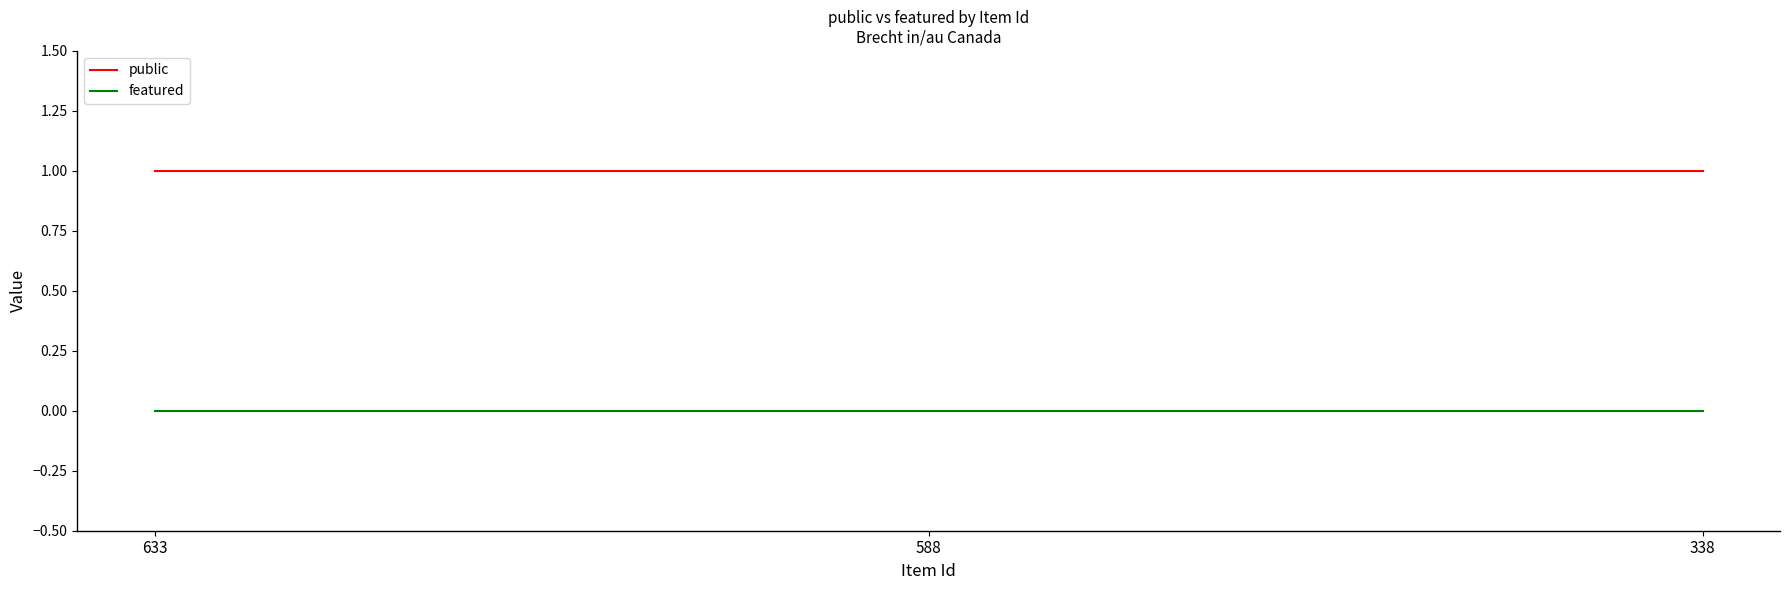

List the series in order of their overall mean, lowest first.

featured, public